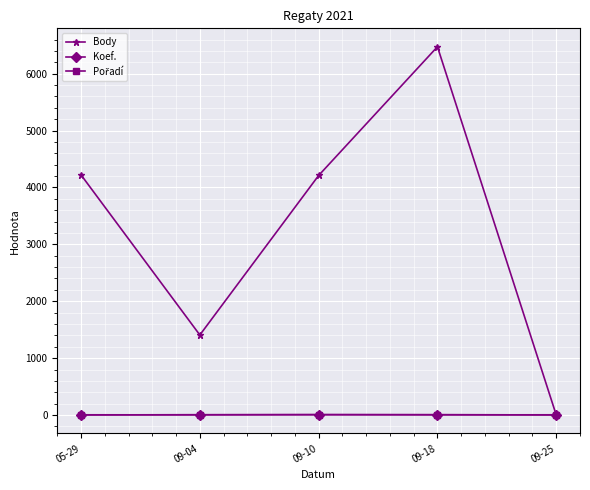

Which series has the largest range (max minus min)?

Body